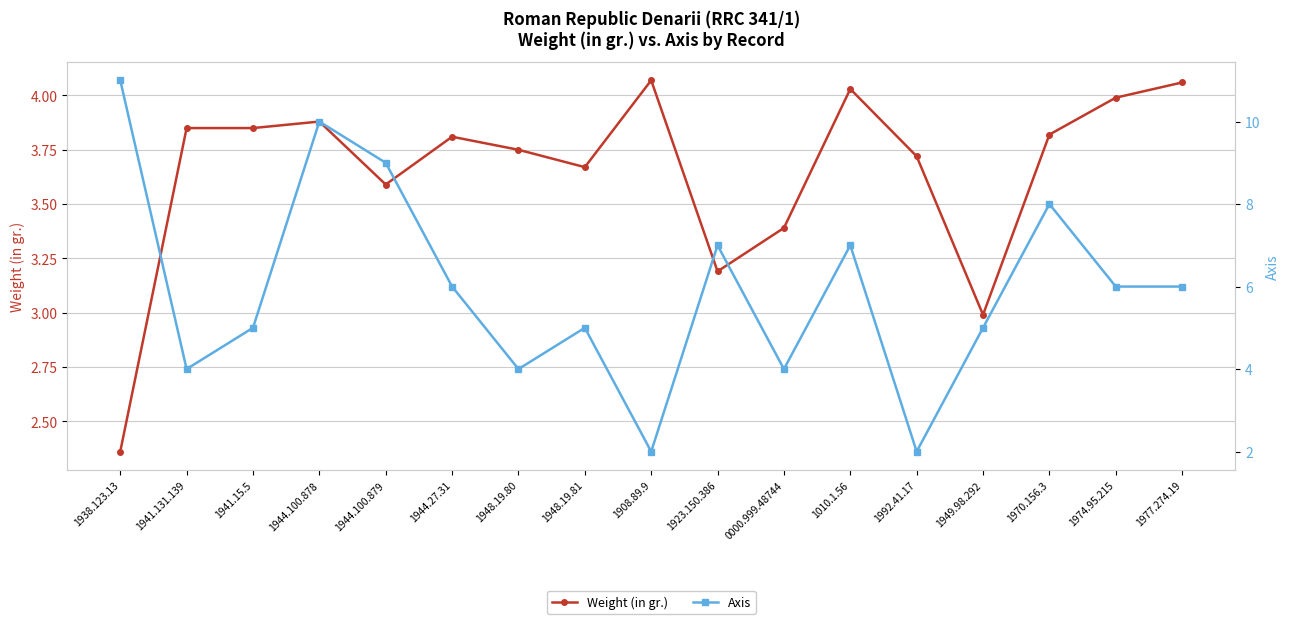

Which series changed the most between 1938.123.13 and 0000.999.48744?

Axis